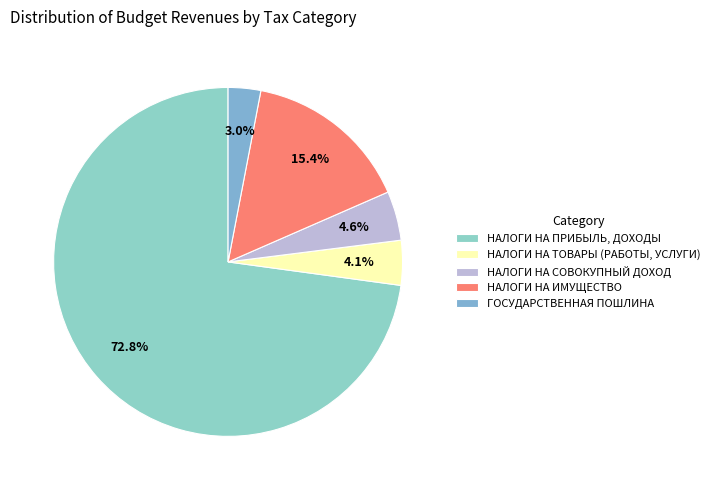

Which category has the smallest portion of the pie?

ГОСУДАРСТВЕННАЯ ПОШЛИНА